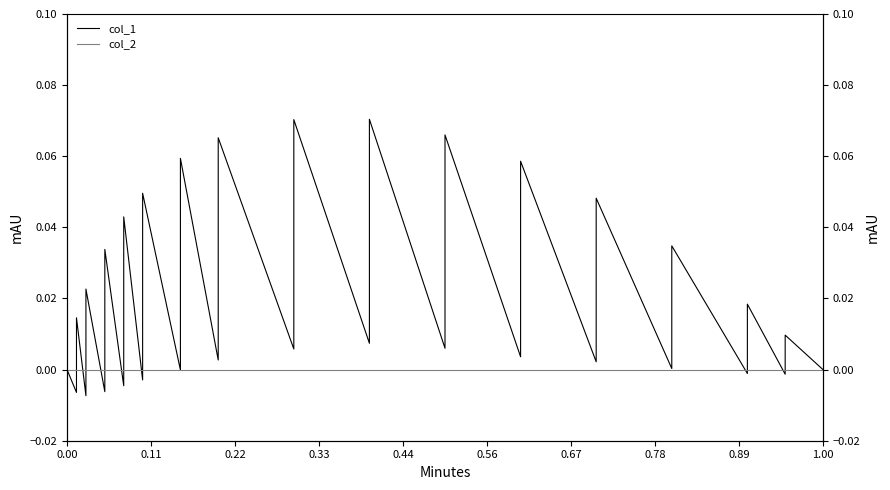

What are all the series names shown in the legend?

col_1, col_2